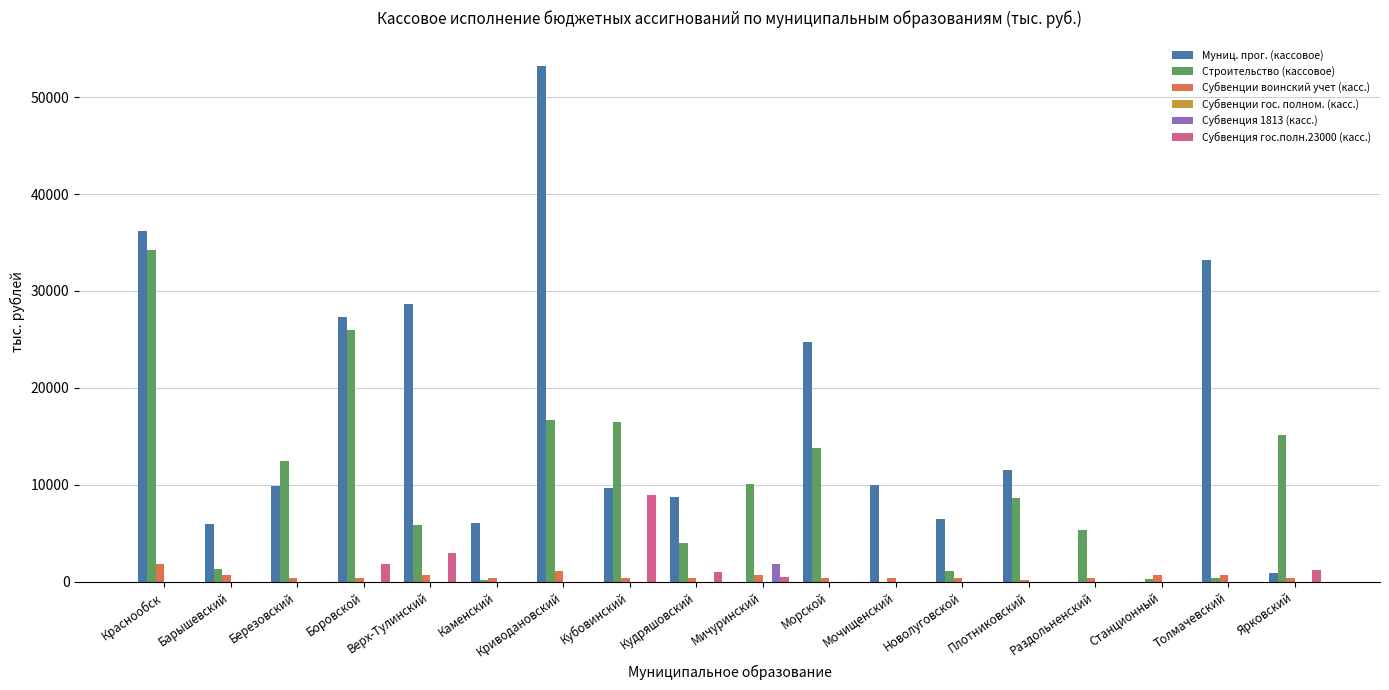

The Субвенция 1813 (касс.) series shows 0.0 at Верх-Тулинский. True or false?

True